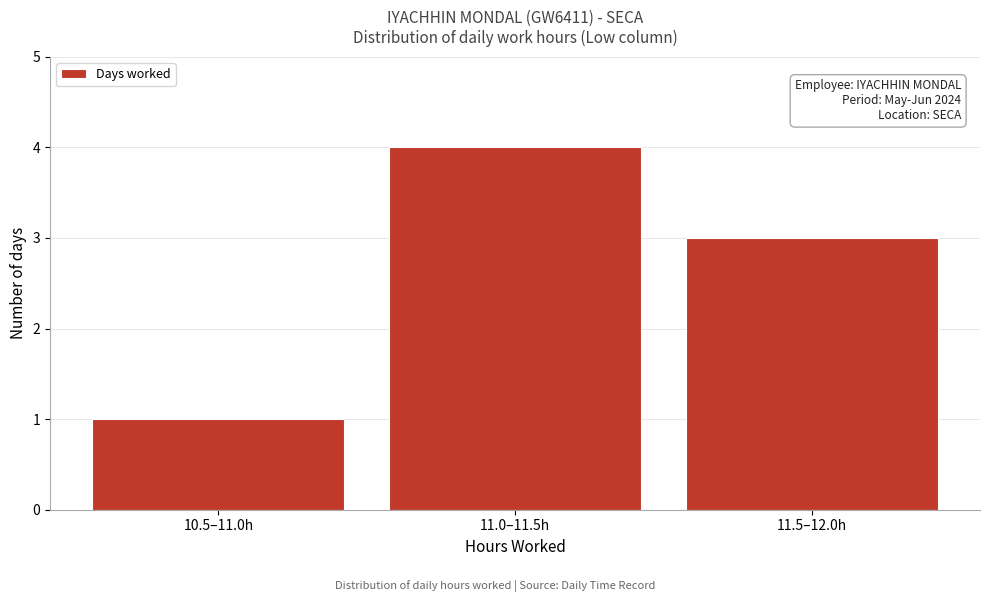

Reading right to left, list all the values displayed in this chart.

11.5–12.0h=3	11.0–11.5h=4	10.5–11.0h=1